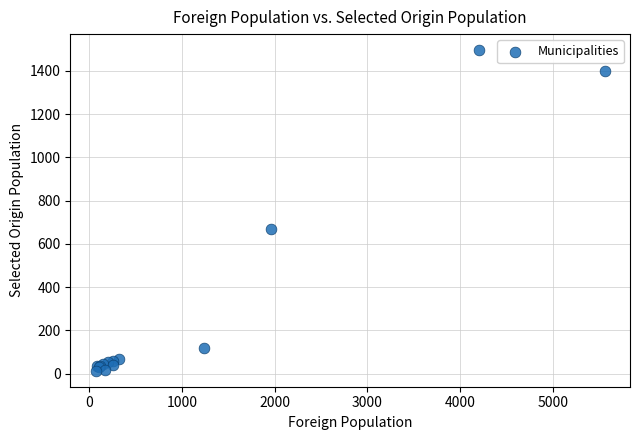

What Y value in the scatter plot is closest to 755?

669